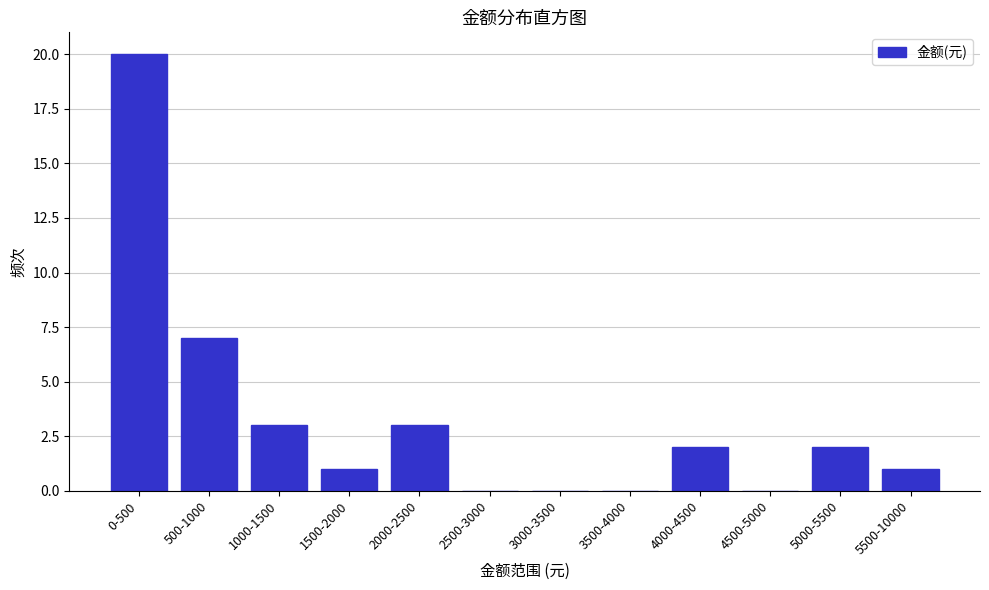

Reading left to right, transcribe all the data shown in this chart.

0-500=20	500-1000=7	1000-1500=3	1500-2000=1	2000-2500=3	2500-3000=0	3000-3500=0	3500-4000=0	4000-4500=2	4500-5000=0	5000-5500=2	5500-10000=1